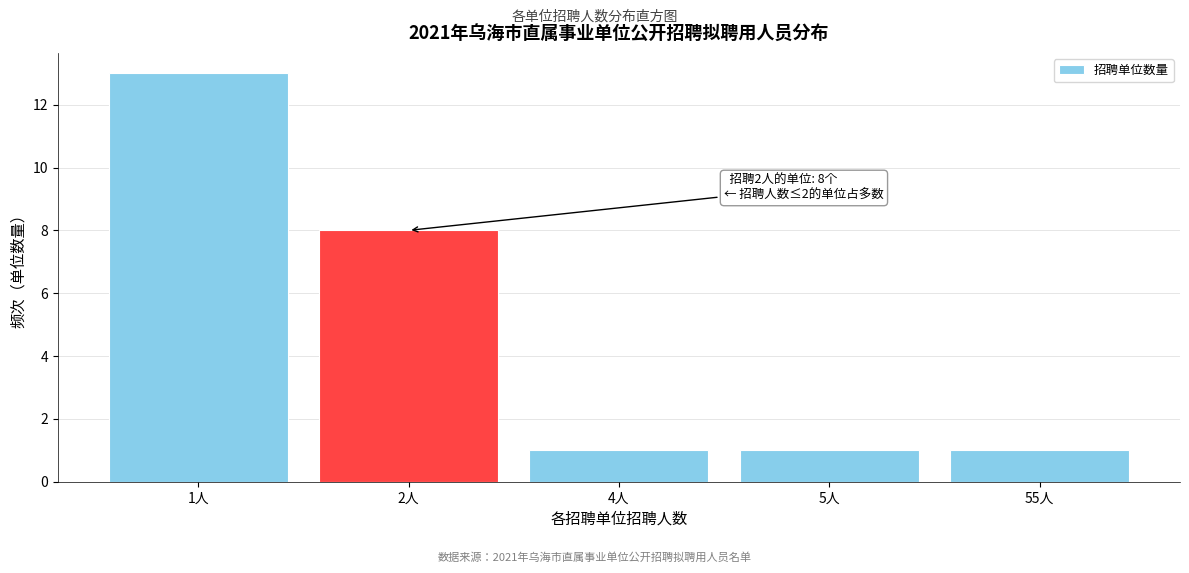

Reading right to left, transcribe all the data shown in this chart.

55人=1	5人=1	4人=1	2人=8	1人=13